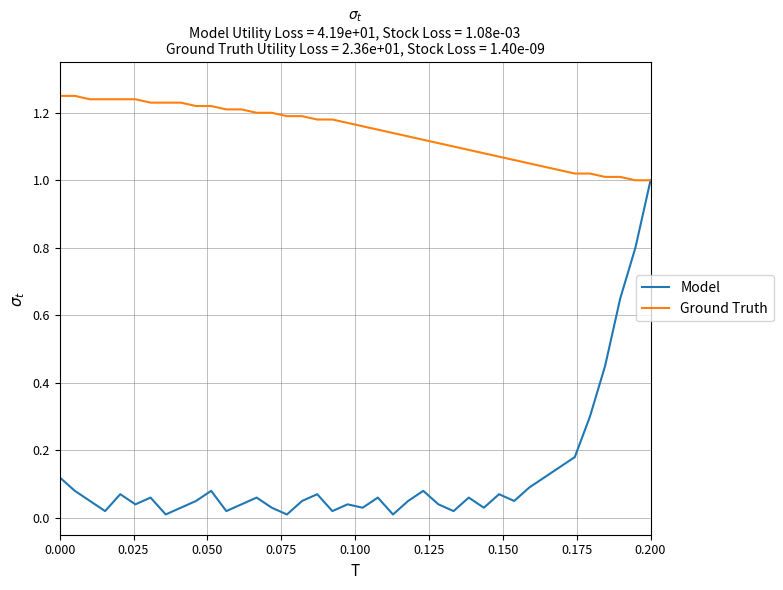

List the series in order of their overall mean, lowest first.

Model, Ground Truth